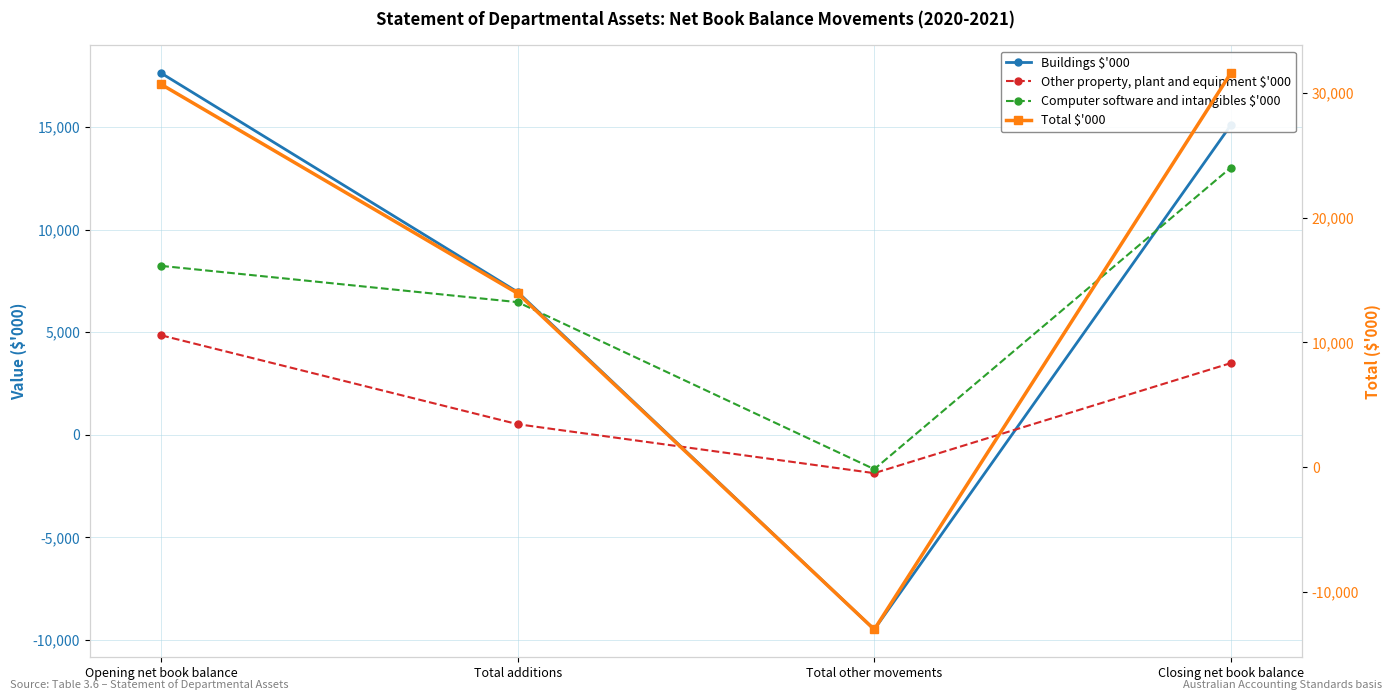

Does the chart display data point markers on the line(s)?

Yes